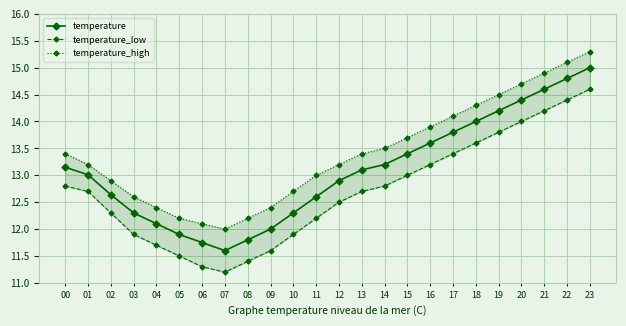

Reading left to right, transcribe all the data shown in this chart.

temperature: 13.2	13.0	12.6	12.3	12.1	11.9	11.8	11.6	11.8	12.0	12.3	12.6	12.9	13.1	13.2	13.4	13.6	13.8	14.0	14.2	14.4	14.6	14.8	15.0
temperature_low: 12.8	12.7	12.3	11.9	11.7	11.5	11.3	11.2	11.4	11.6	11.9	12.2	12.5	12.7	12.8	13.0	13.2	13.4	13.6	13.8	14.0	14.2	14.4	14.6
temperature_high: 13.4	13.2	12.9	12.6	12.4	12.2	12.1	12.0	12.2	12.4	12.7	13.0	13.2	13.4	13.5	13.7	13.9	14.1	14.3	14.5	14.7	14.9	15.1	15.3